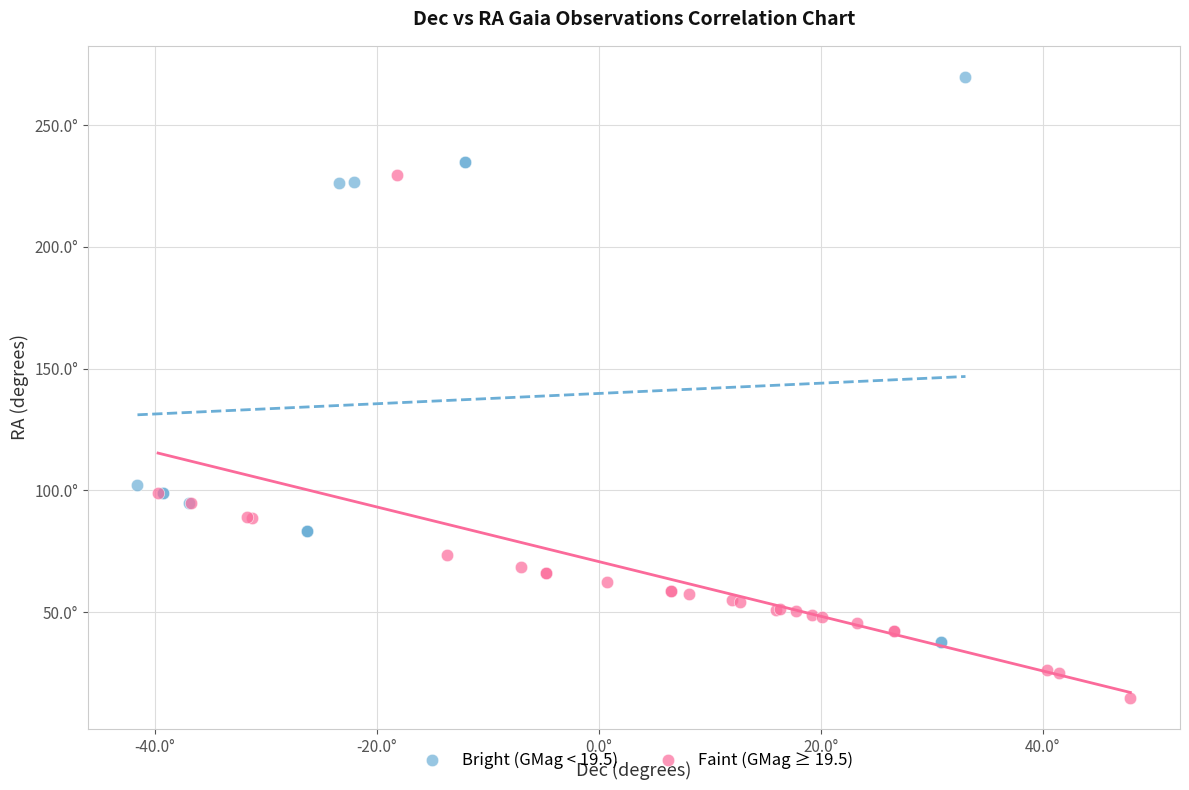

What are all the series names shown in the legend?

Bright (GMag < 19.5), Faint (GMag ≥ 19.5)